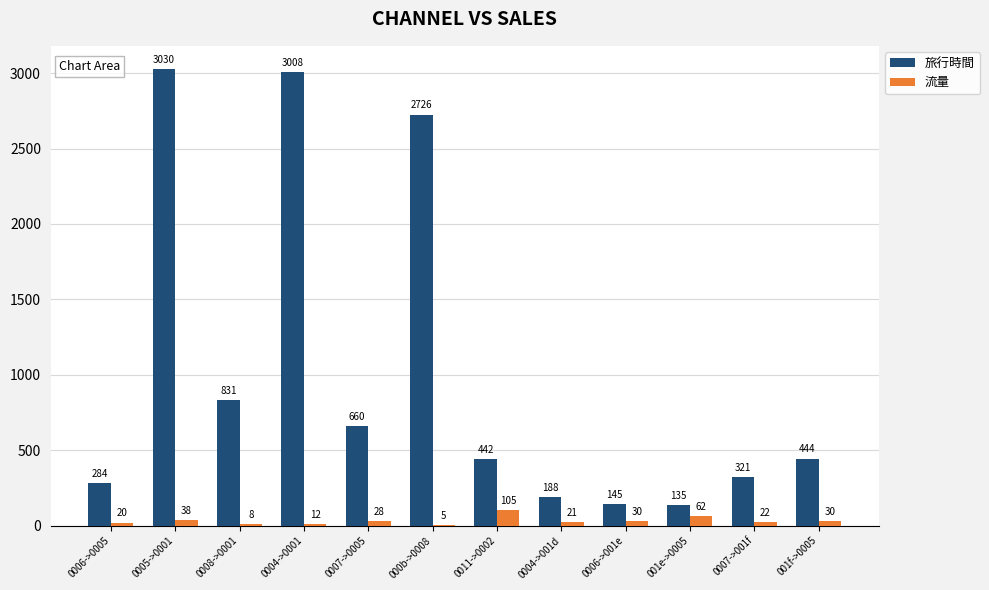

Which series has the largest total across all categories?

旅行時間